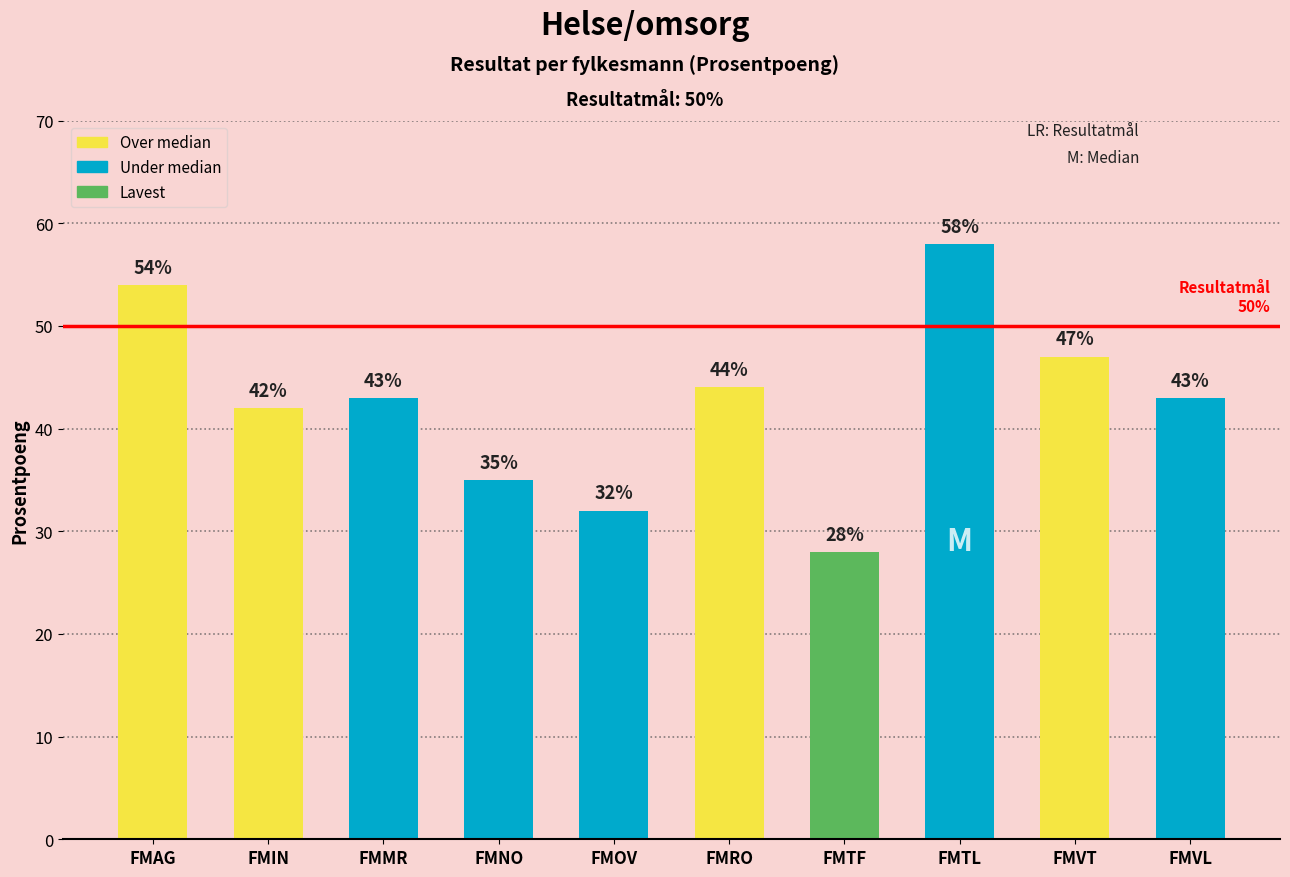

What value does the data have at FMVT, to the nearest 10?

50